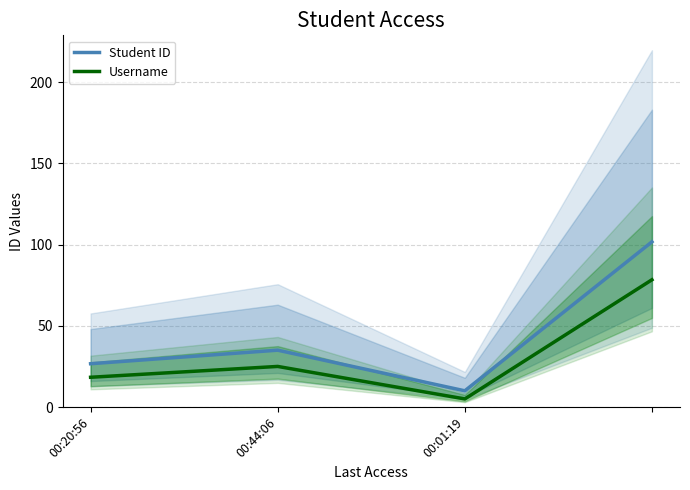

What is the label of the 2nd point from the right?

00:01:19